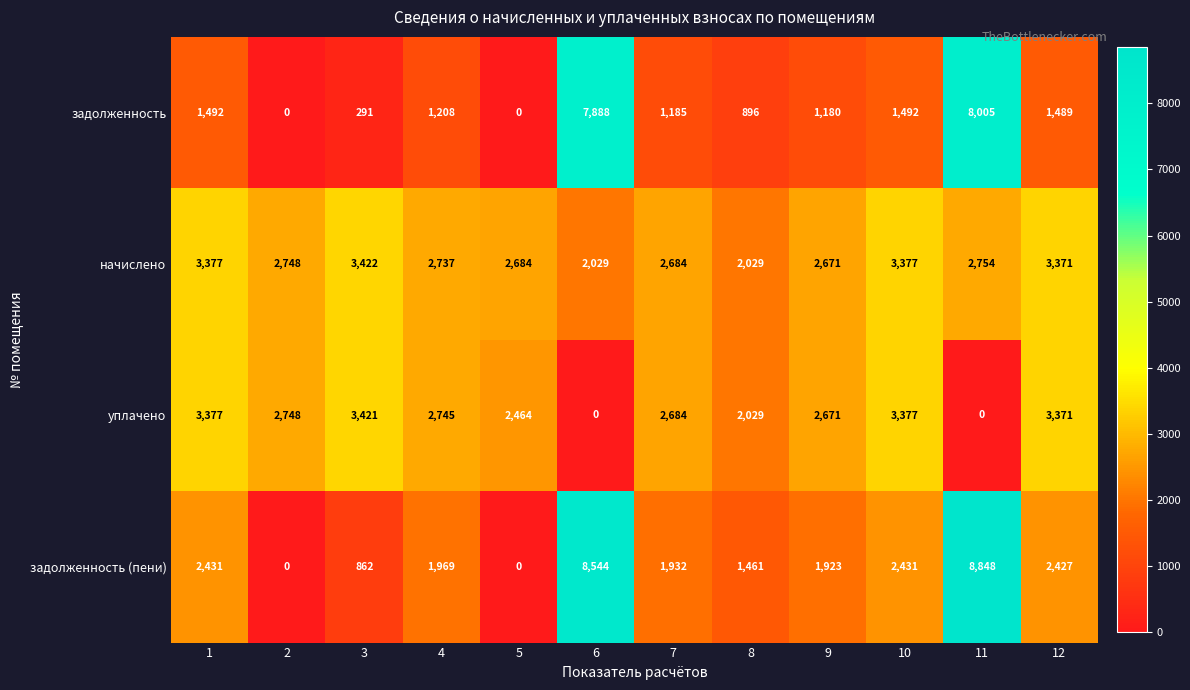

What value does the задолженность series have at 12, to the nearest 50?

1500